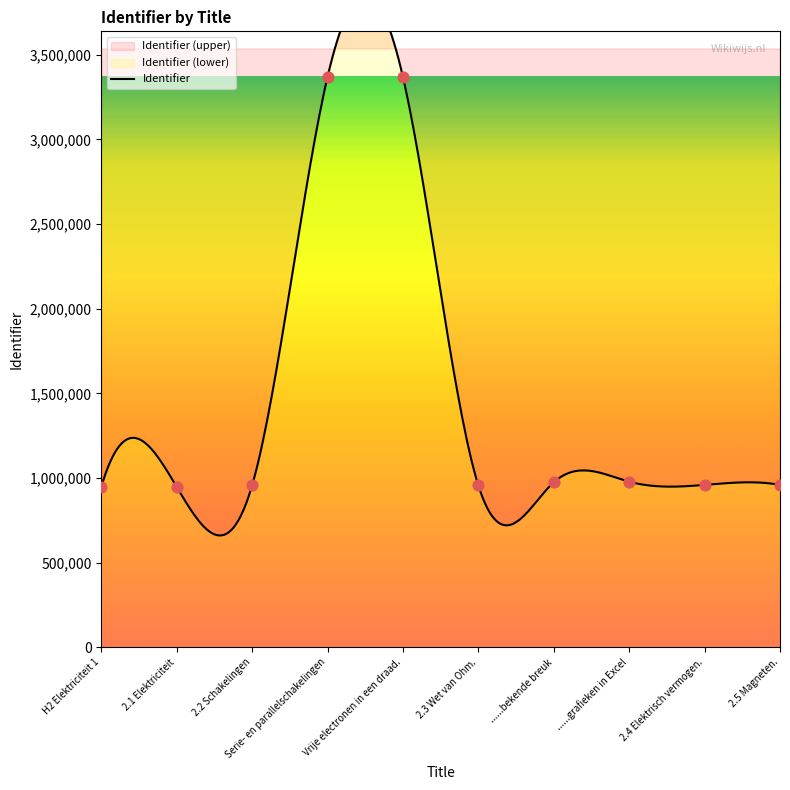

Approximately how many times larger is the value at 2.4 Elektrisch vermogen. compared to ......grafieken in Excel?

1.0